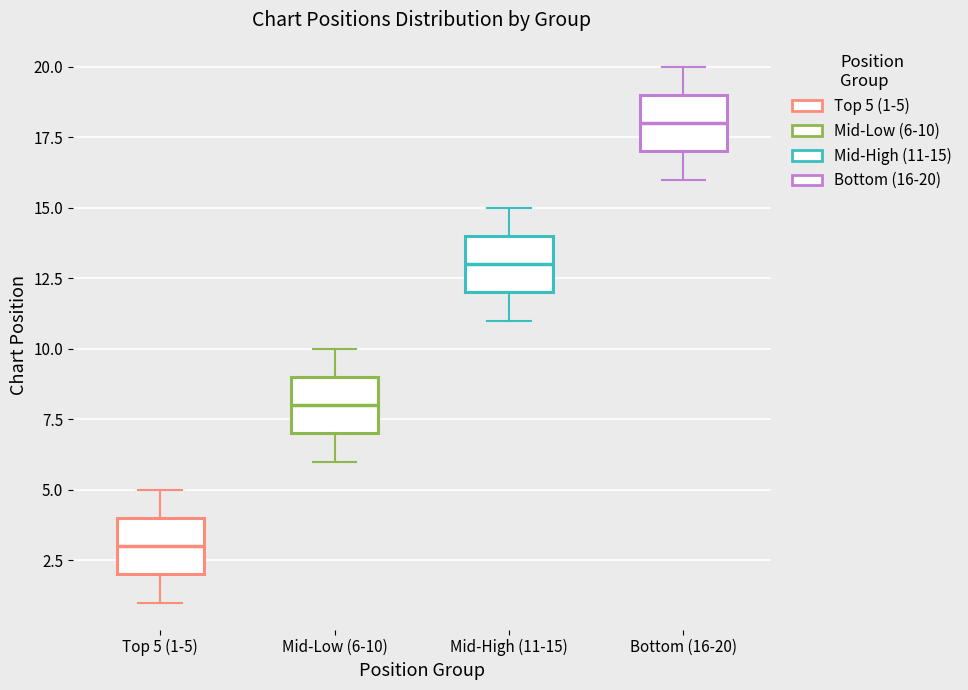

Where is the lower edge of the box for Mid-Low (6-10) on the y-axis? The values are not printed on the chart, so give them approximately, as read against the axis.

7